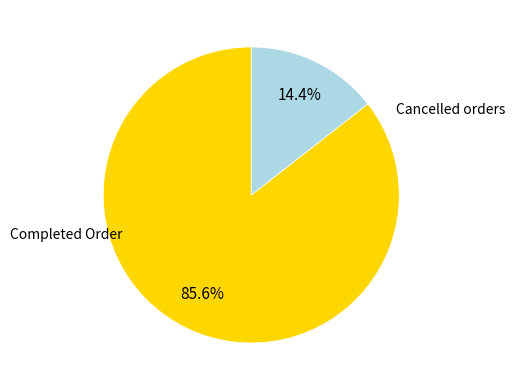

Is there a majority slice in this chart?

Yes